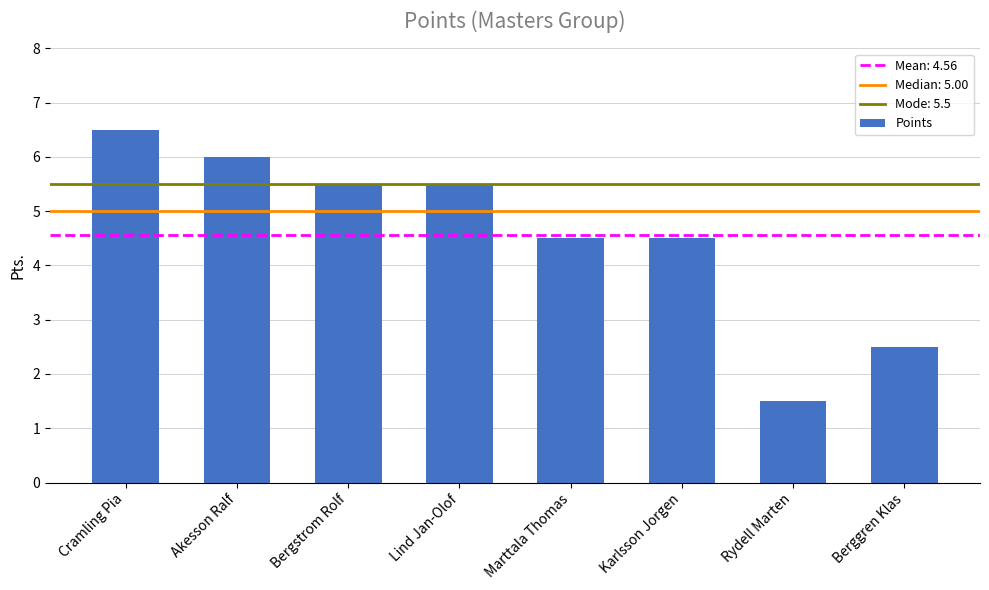

Reading left to right, transcribe all the data shown in this chart.

6.5	6.0	5.5	5.5	4.5	4.5	1.5	2.5